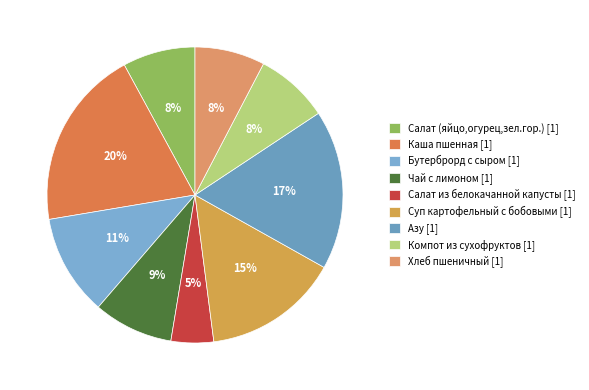

Is it true that Бутерброрд с сыром is 11% of the pie?

True